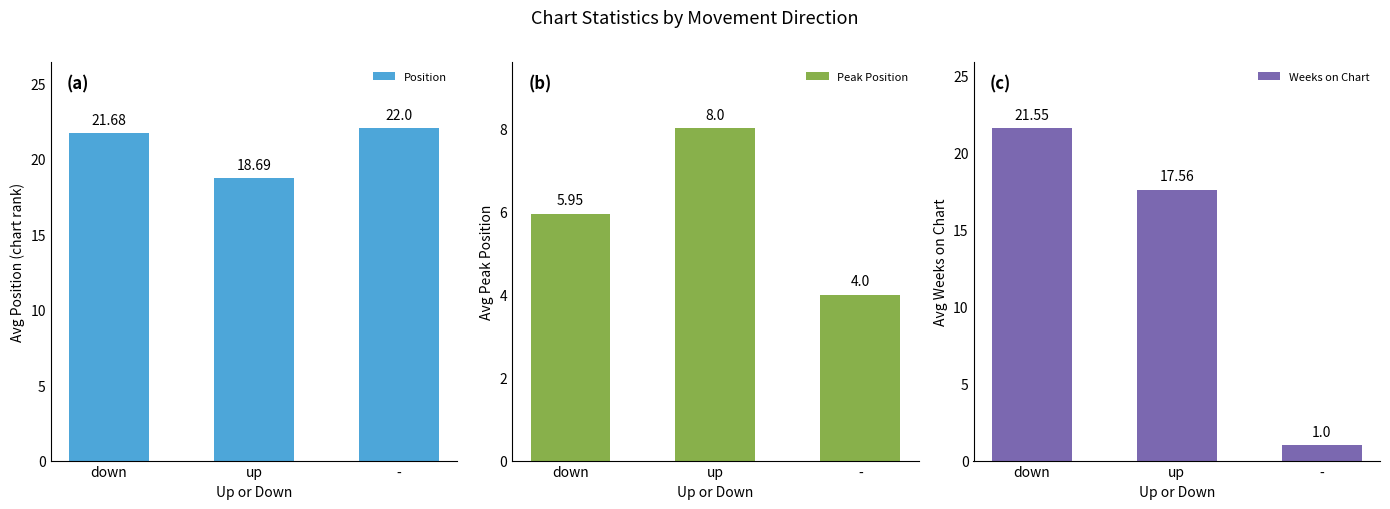

Which series changed the most between up and -?

Weeks on Chart